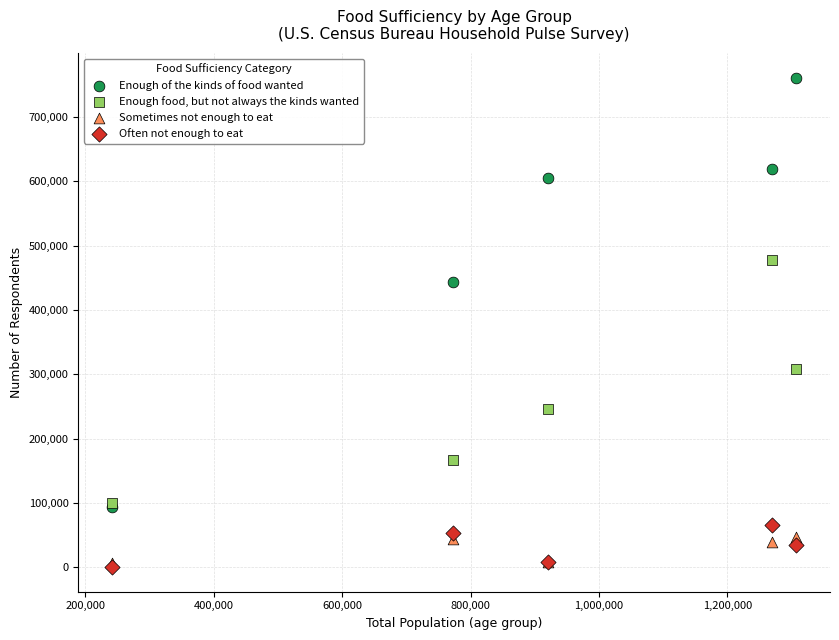

In the Enough of the kinds of food wanted series, what Y value is closest to 427453?

442930